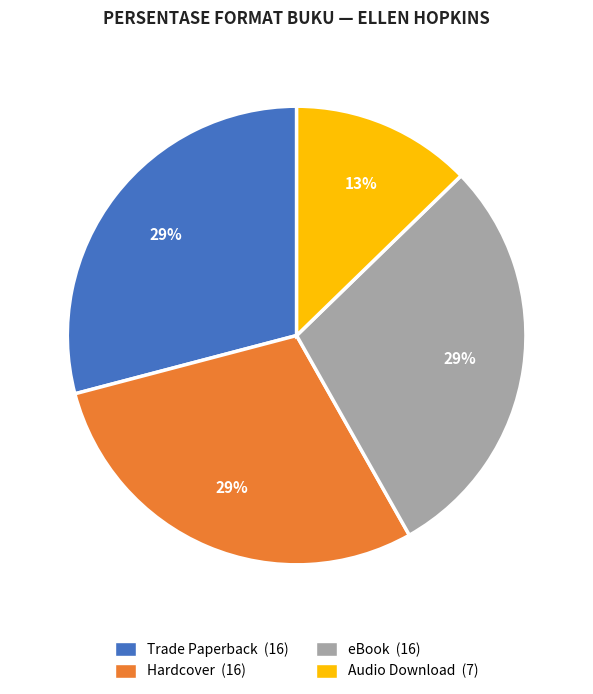

Count the number of slices in the pie.

4